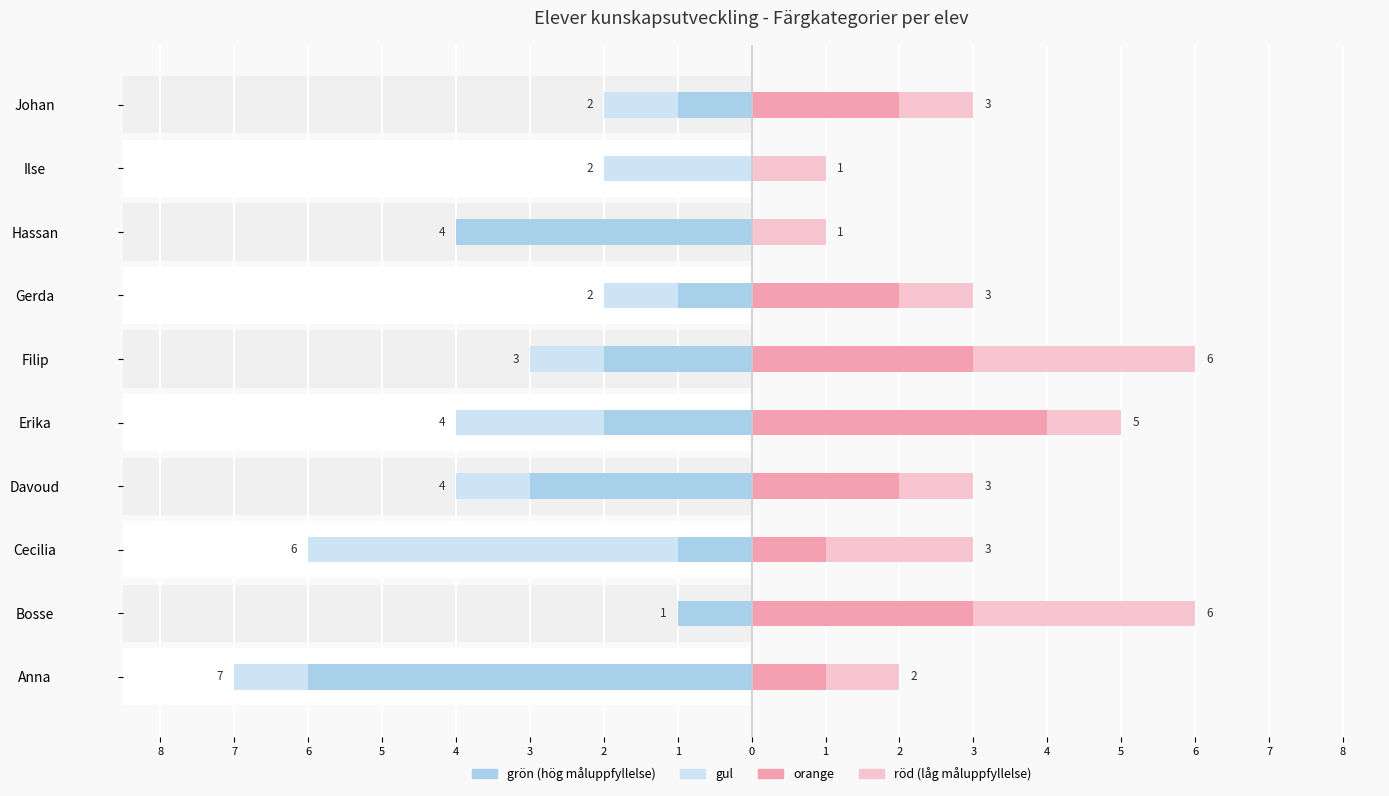

What is the spread (max minus min) of values at 1?

5